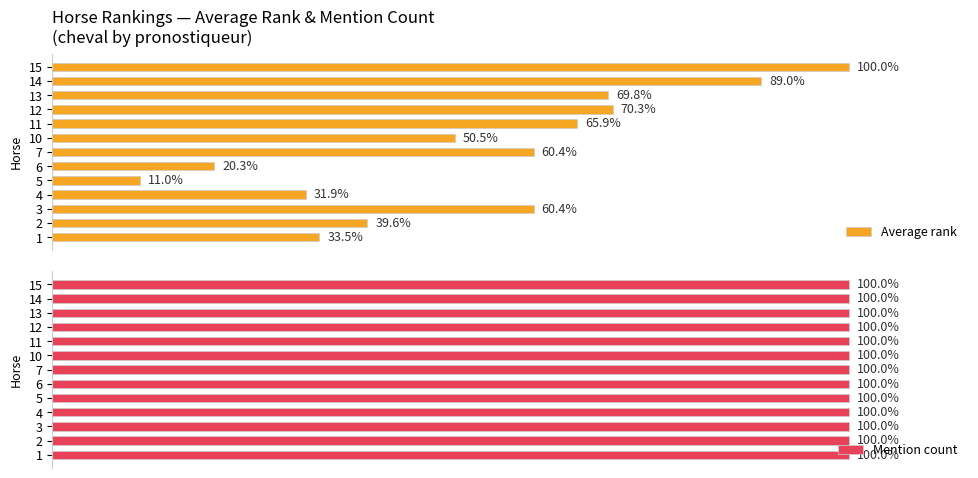

Rank the series by their maximum value, from highest to lowest.

Average rank, Mention count